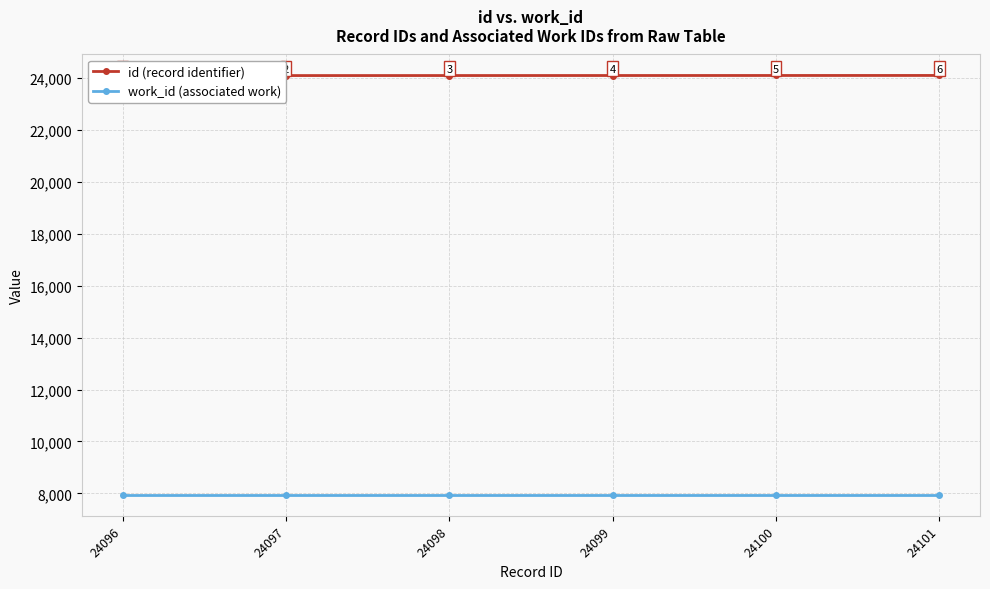

Read the id (record identifier) value at 24101.

24101